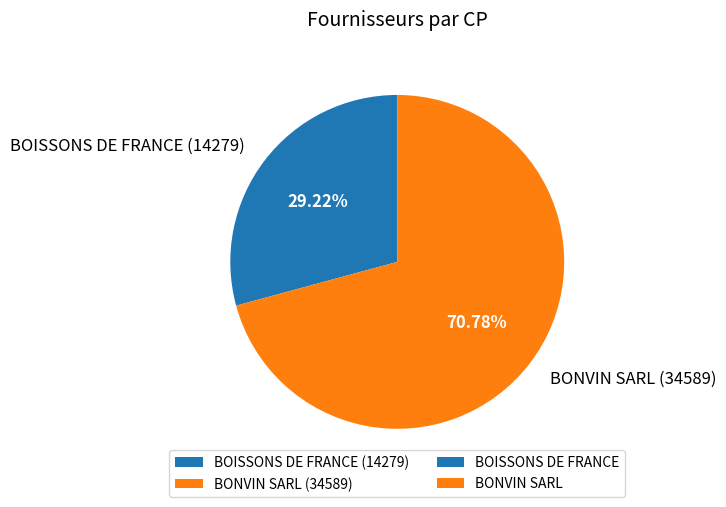

What portion of the pie excludes BONVIN SARL?

29.2%